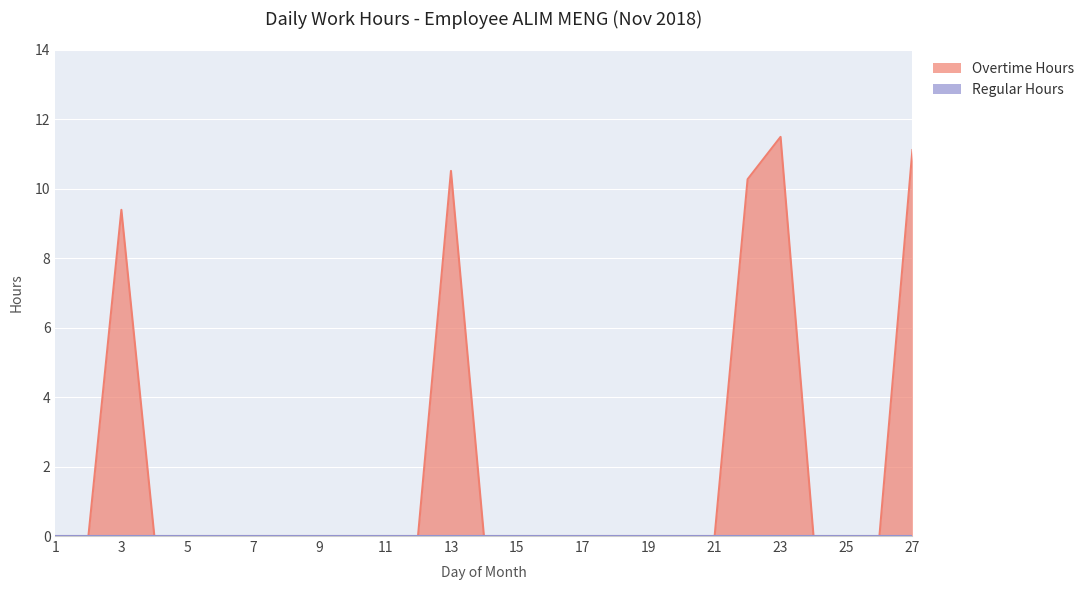

How many data points are above 0?

5